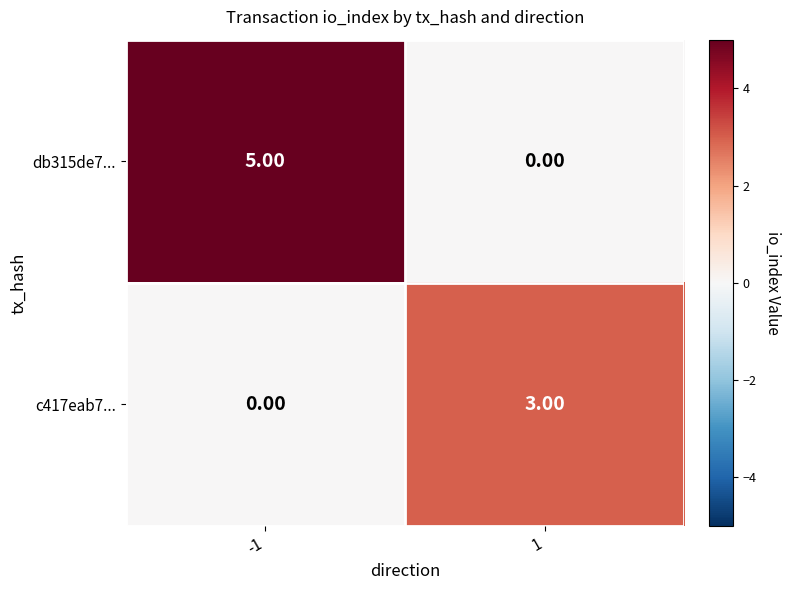

What is the total value across all series at -1?

5